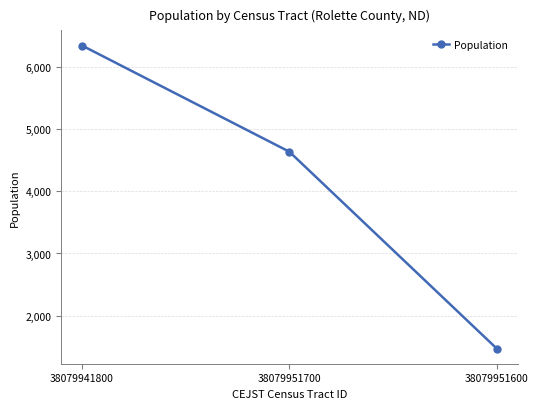

What is the label of the 1st point from the left?

38079941800